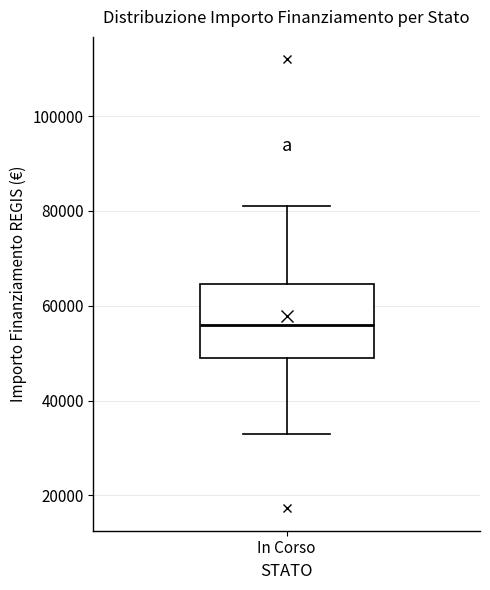

Read this box plot against the y-axis: the position of the median line, the range covered by the box, and the ends of both whiskers. The values are not printed on the chart, so give them approximately, as read against the axis.

median 56000, box 50000 to 64000, whiskers 32000 to 80000